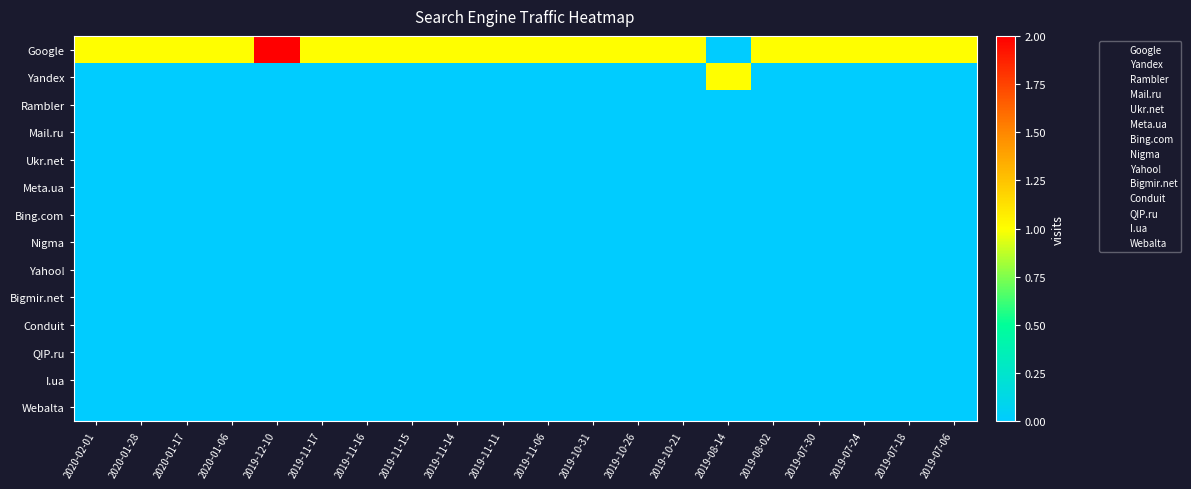

Which series has the largest range (max minus min)?

Google